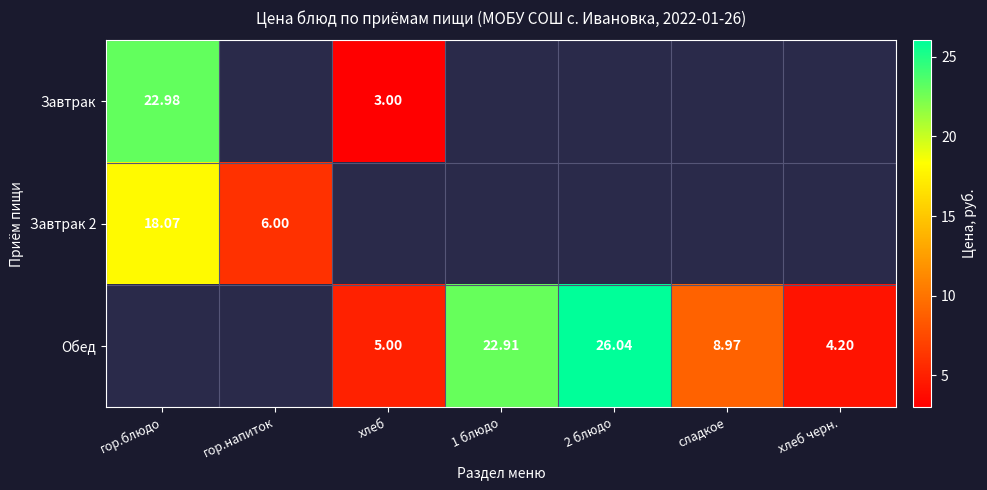

Is the value of Завтрак 2 at гор.напиток greater than the value of Завтрак at гор.блюдо?

No